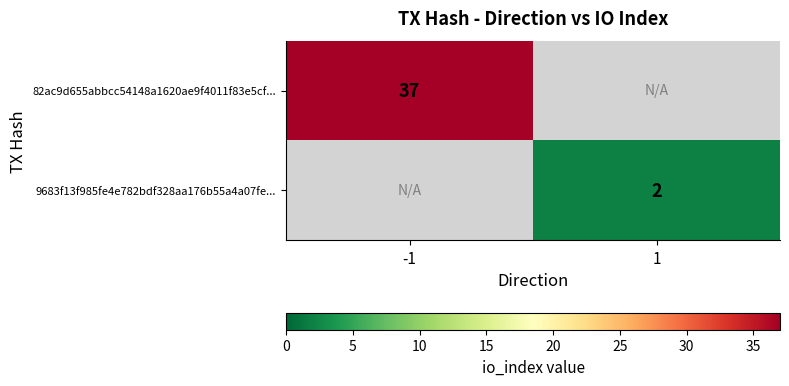

The 82ac9d655abbcc54148a1620ae9f4011f83e5cf... series shows 37 at -1. True or false?

True